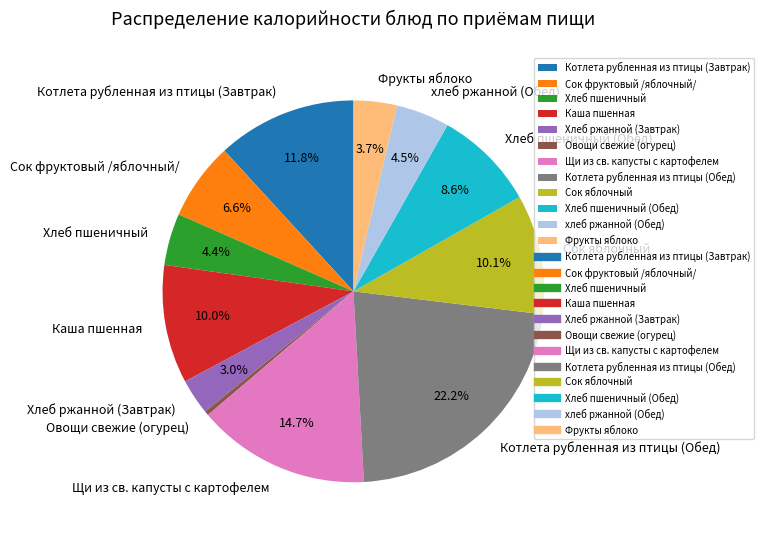

To the nearest percent, what is the average slice percentage?

8%